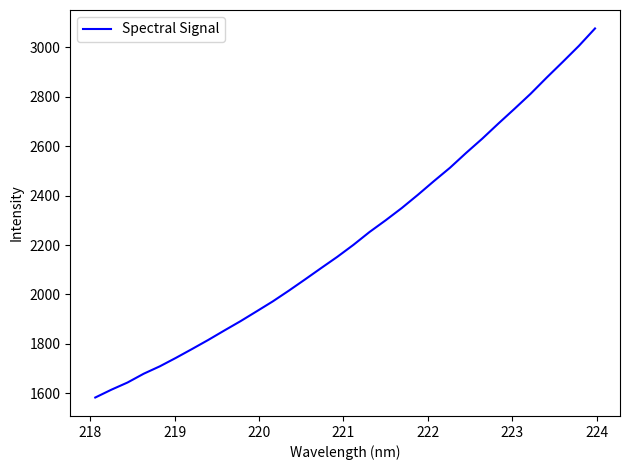

Is this an area chart (filled region under the line)?

No